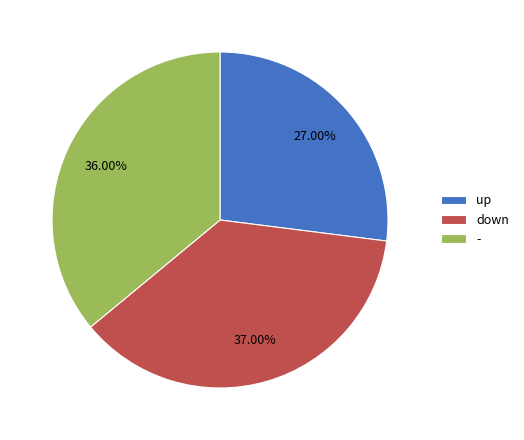

The - slice represents 31% of the pie. True or false?

False